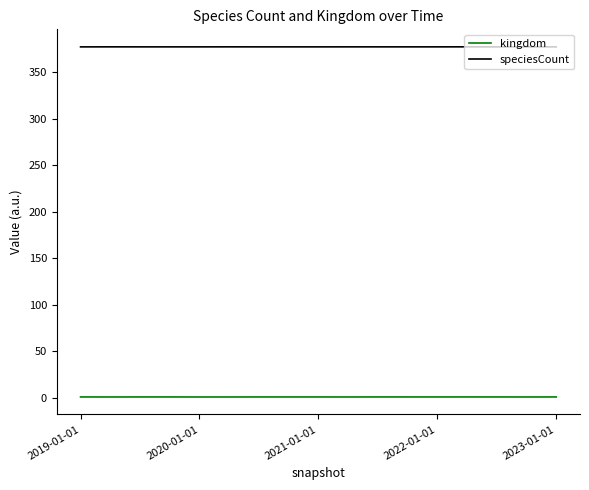

What is the maximum value for speciesCount?

377.0